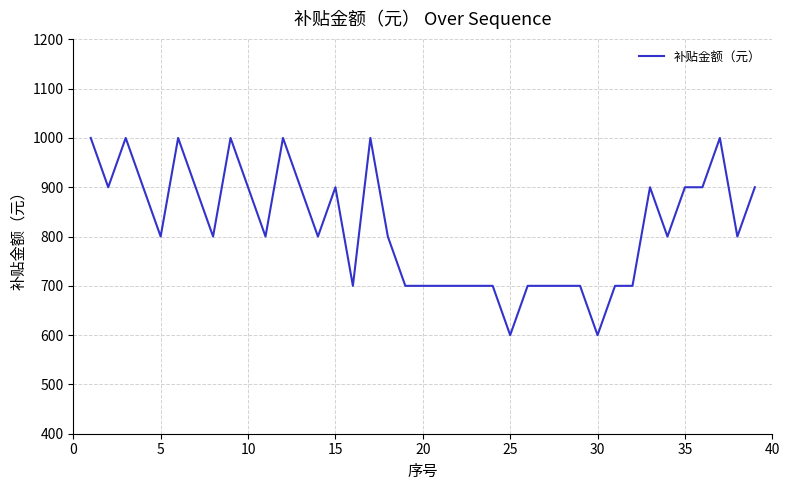

How many lines are shown in the chart?

1